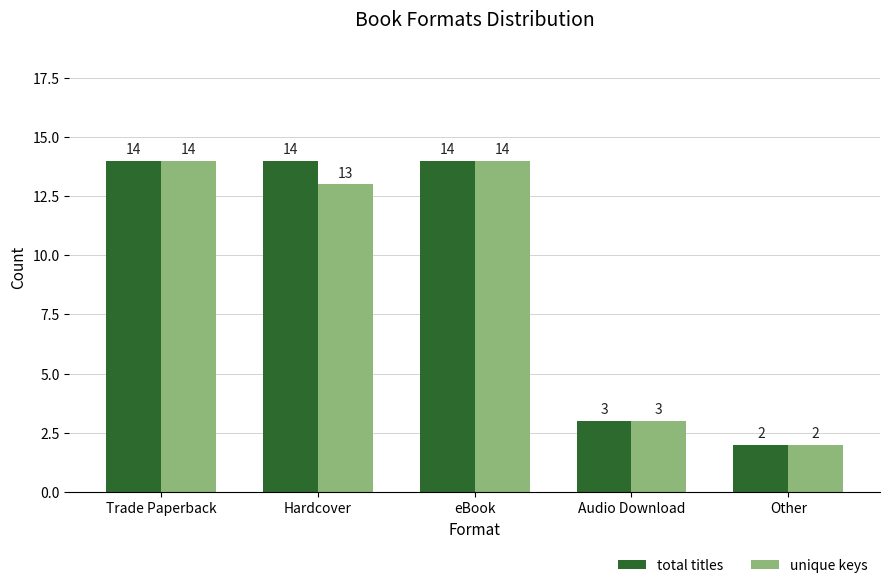

Which category has the lowest value in the unique keys series?

Other